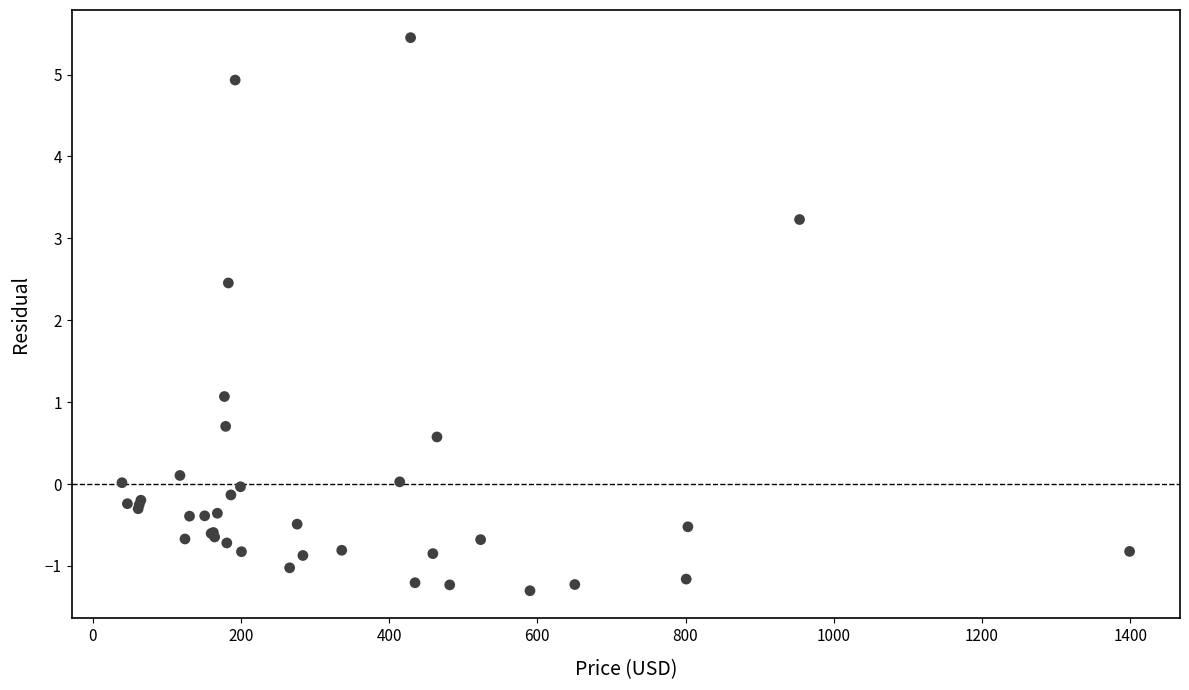

What Y value in the scatter plot is closest to 2?

2.5